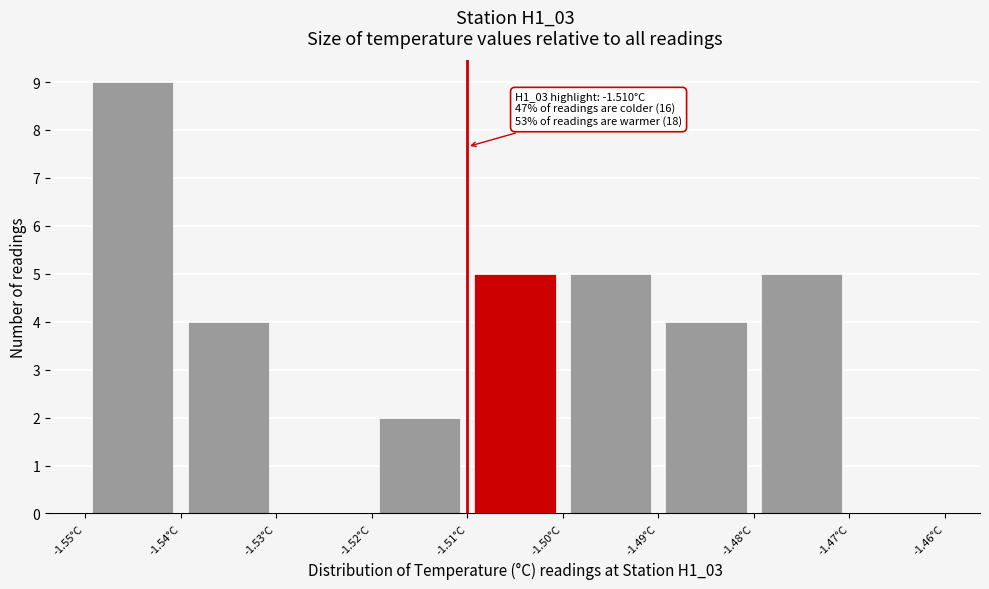

Over which range of the x-axis is the bar tallest?

-1.55 to -1.54